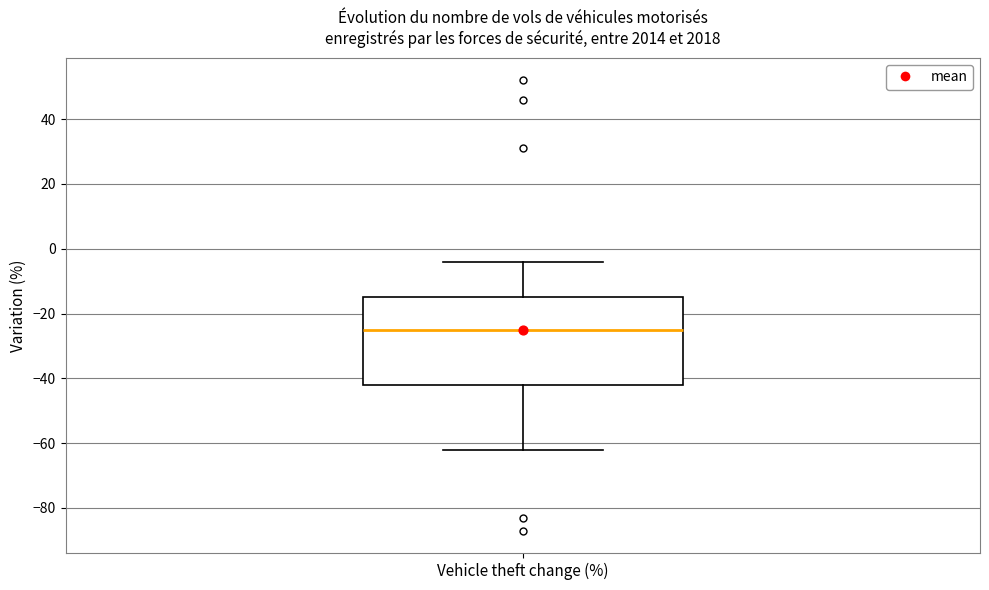

Where is the upper edge of the box for Vehicle theft change (%) on the y-axis? The values are not printed on the chart, so give them approximately, as read against the axis.

-14